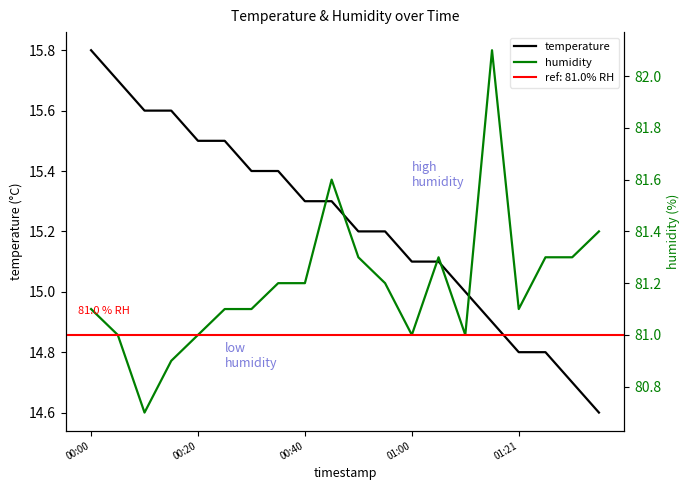

Reading right to left, extract all data points from this chart.

temperature: 14.6	14.7	14.8	14.8	14.9	15.0	15.1	15.1	15.2	15.2	15.3	15.3	15.4	15.4	15.5	15.5	15.6	15.6	15.7	15.8
humidity: 81.4	81.3	81.3	81.1	82.1	81.0	81.3	81.0	81.2	81.3	81.6	81.2	81.2	81.1	81.1	81.0	80.9	80.7	81.0	81.1